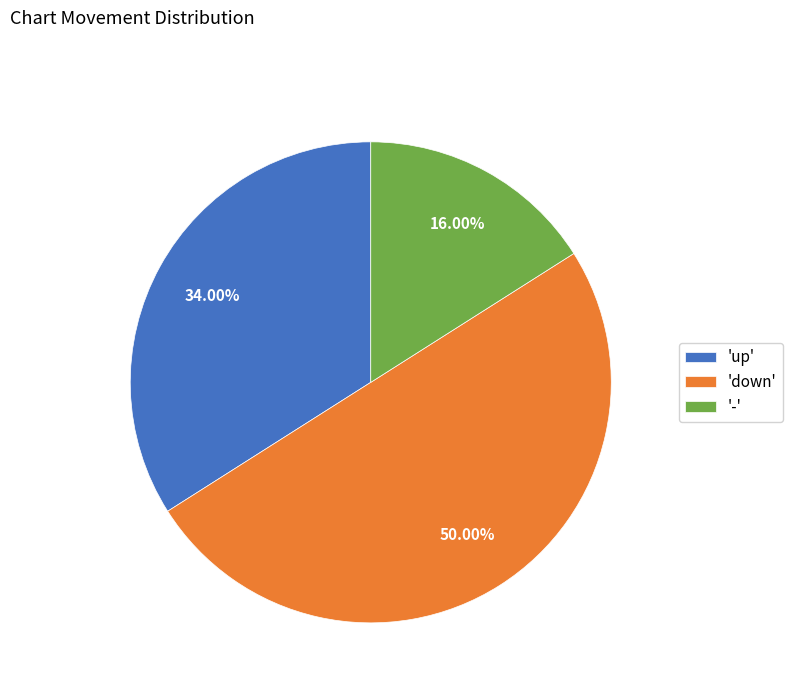

Which slice is the smallest?

-